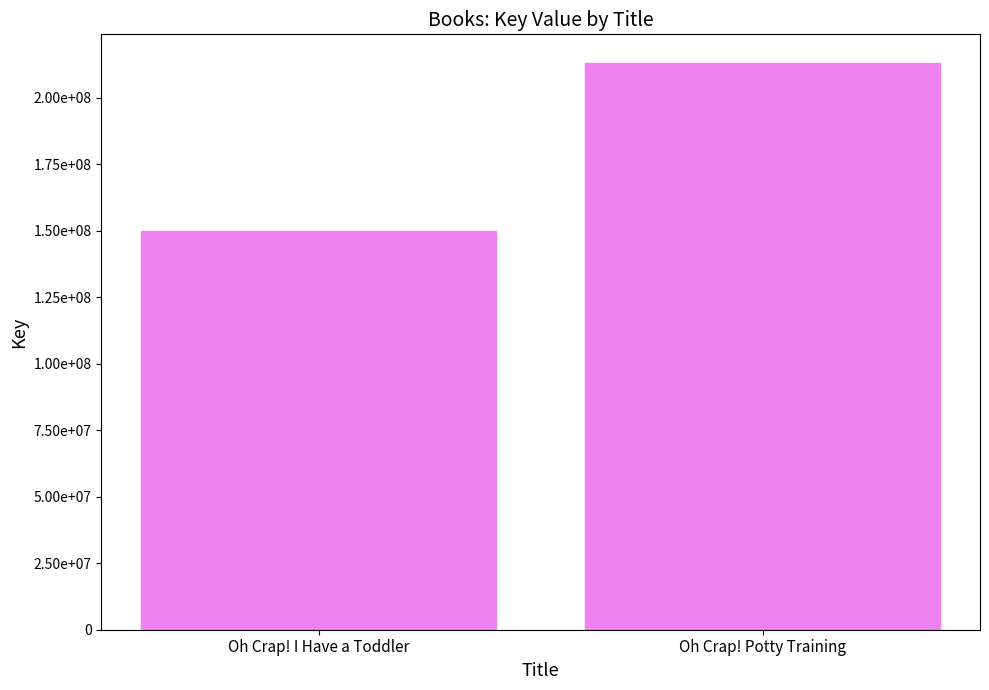

Does the chart contain any negative values?

No